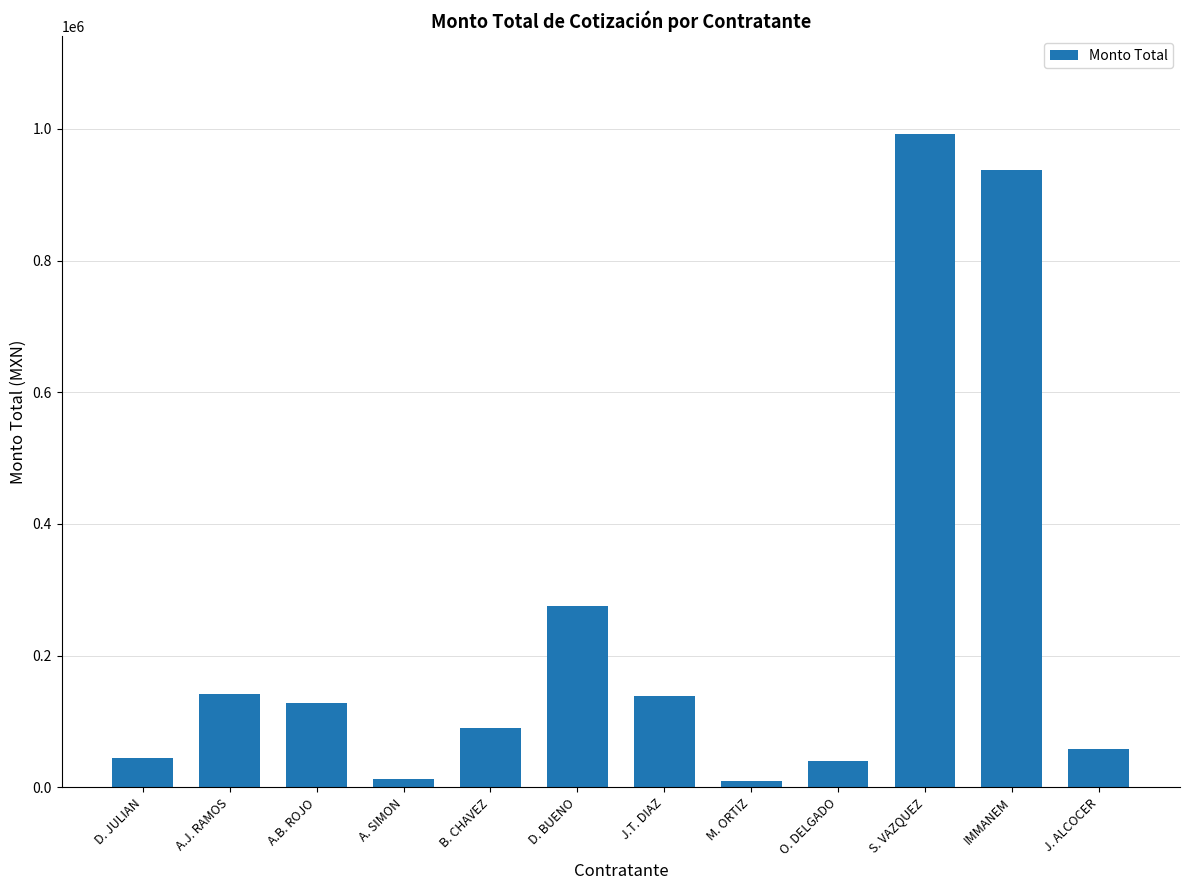

Which category has the highest value across all series?

S. VAZQUEZ